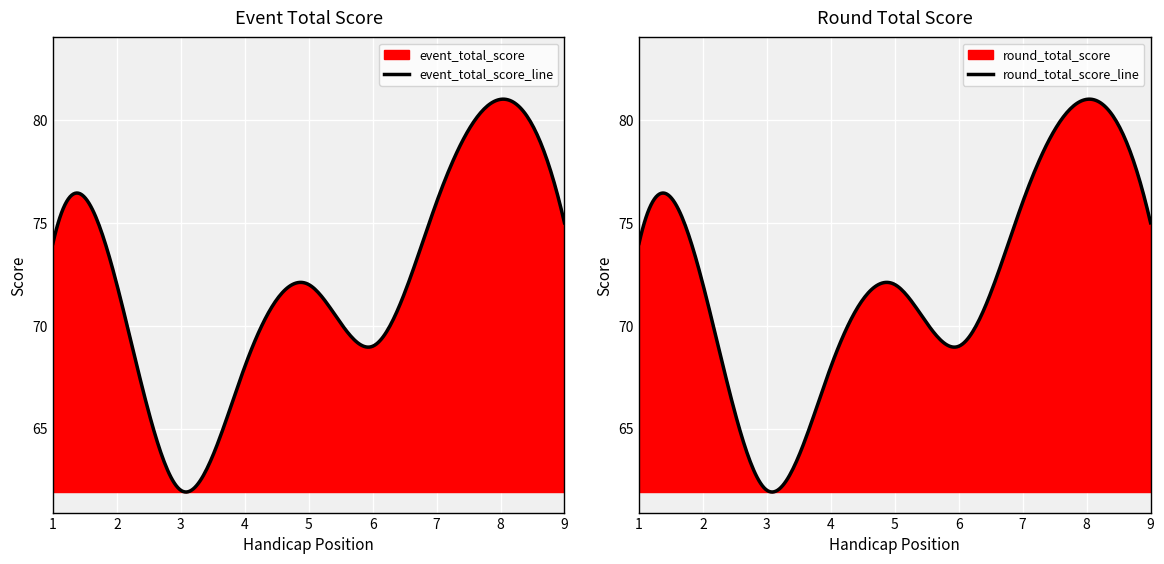

Reading left to right, extract all data points from this chart.

event_total_score: 1=74	2=72	3=62	4=68	5=72	6=69	7=76	8=81	9=75
round_total_score: 1=74	2=72	3=62	4=68	5=72	6=69	7=76	8=81	9=75